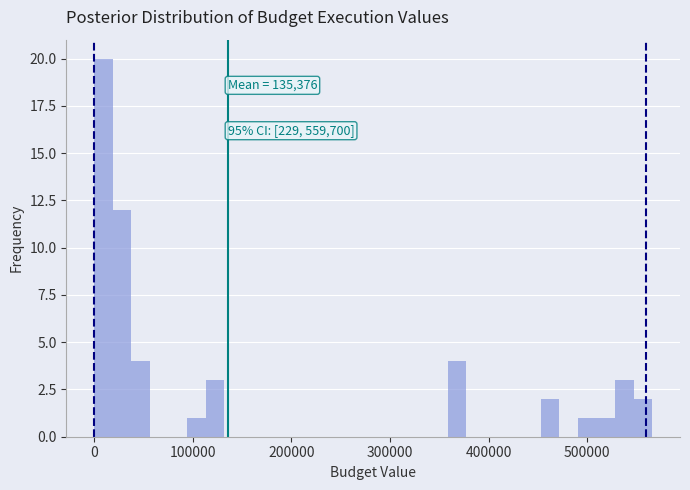

Around what value on the x-axis is the tallest bar? Give the approximate position of its centre, as read against the axis.

10000